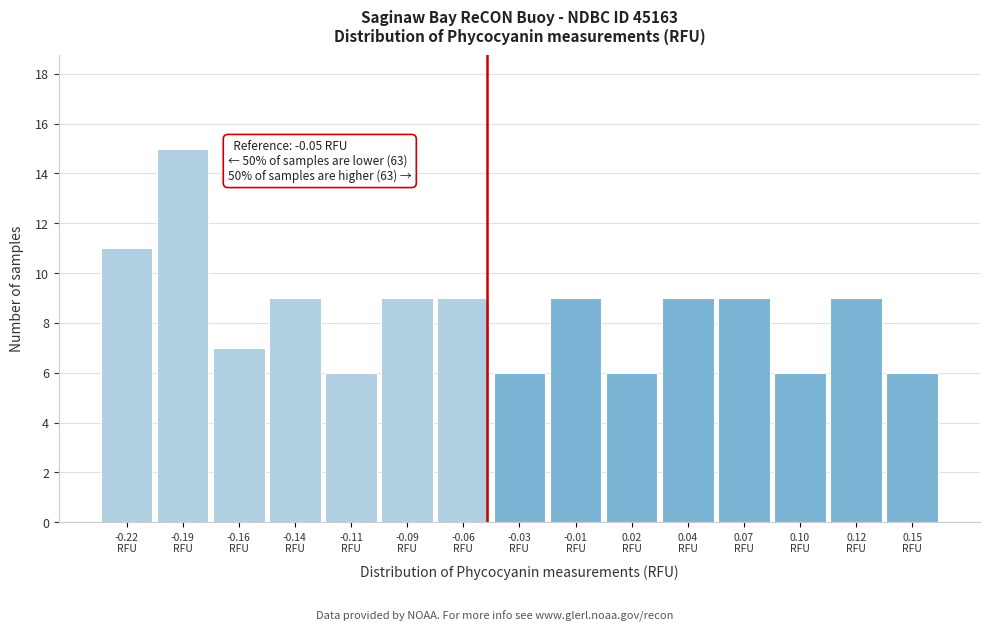

Reading right to left, list all the values displayed in this chart.

6	9	6	9	9	6	9	6	9	9	6	9	7	15	11